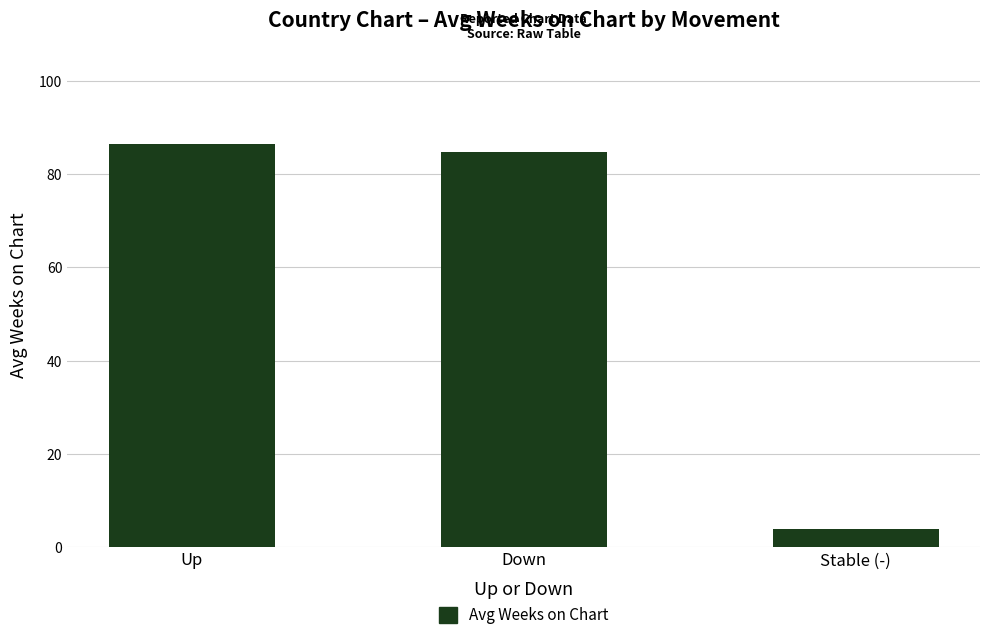

Reading left to right, what are all the values shown in this chart?

86.5	84.8	3.8